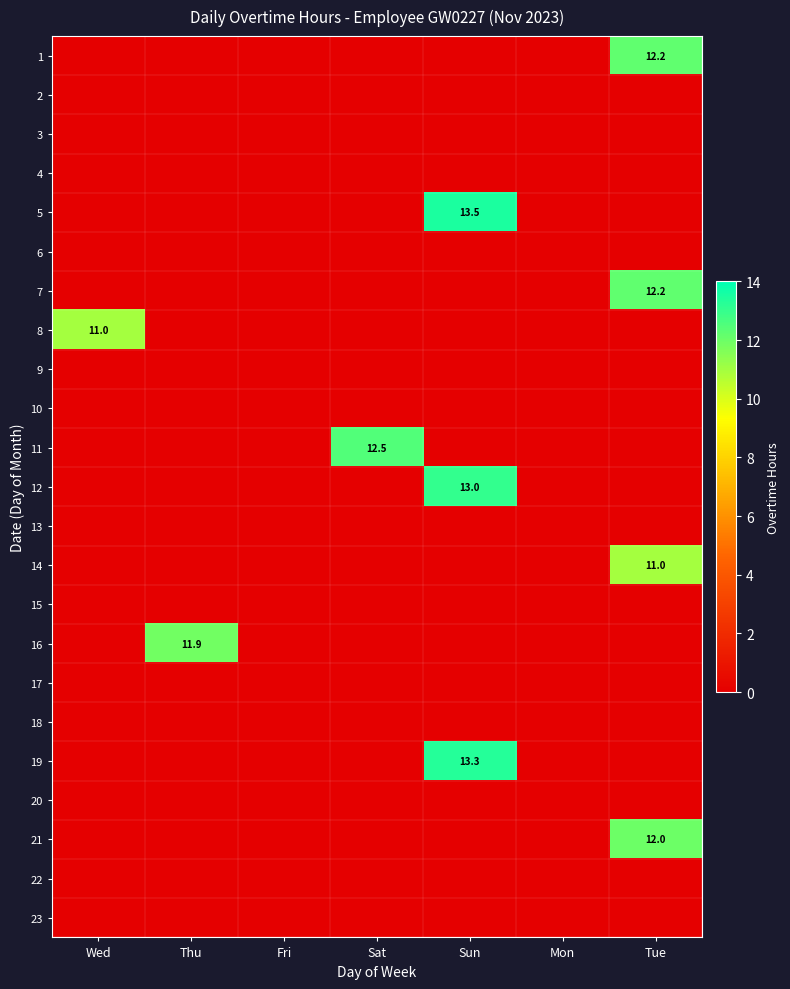

True or false: 12 has a value of 13.0 at Sun.

True